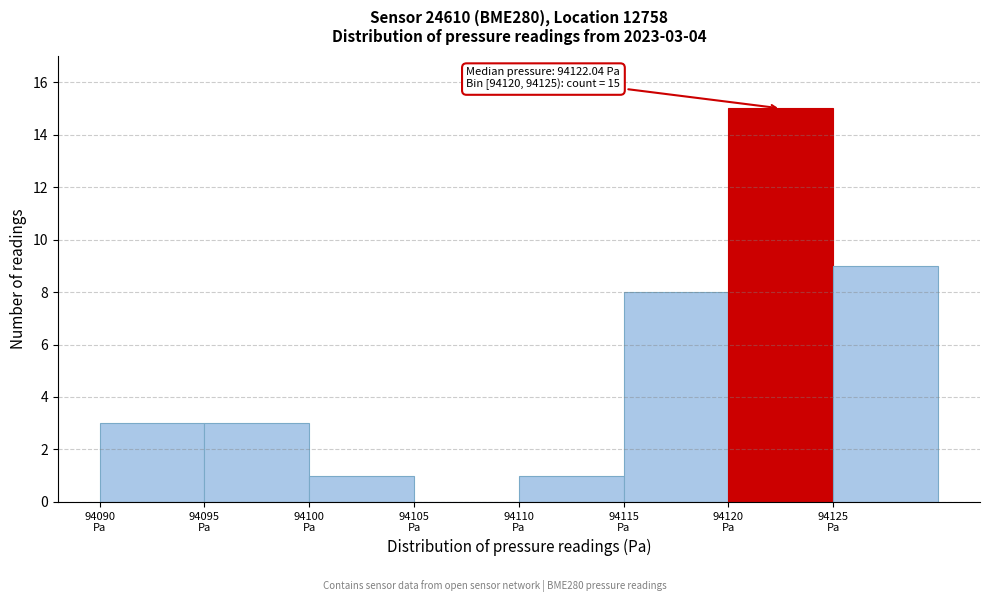

Which range on the x-axis has the tallest bar?

94120 to 94125